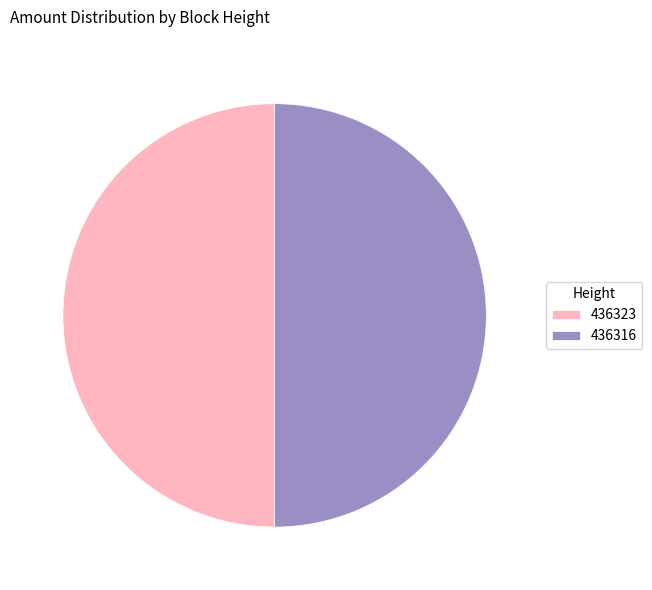

Approximately how many times larger is the value at 436316 compared to 436323?

1.0